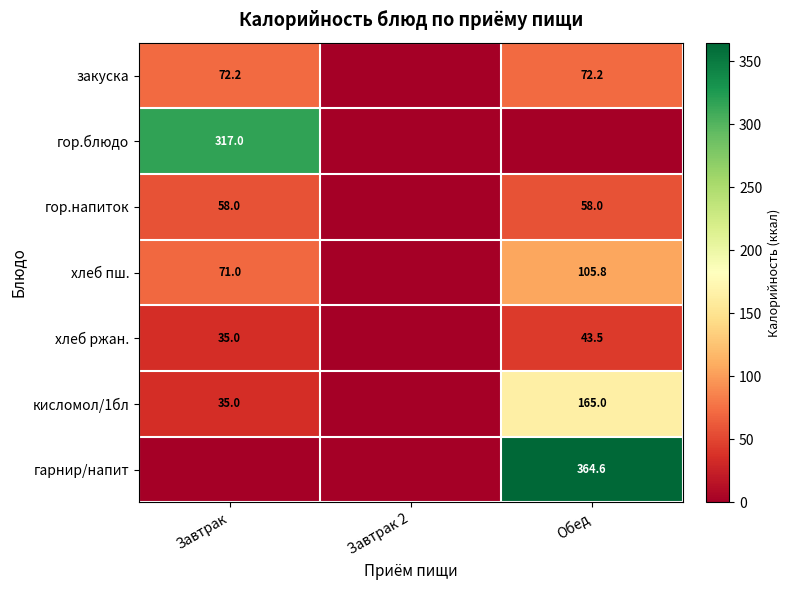

True or false: хлеб пш. has a value of 93.6 at Завтрак.

False